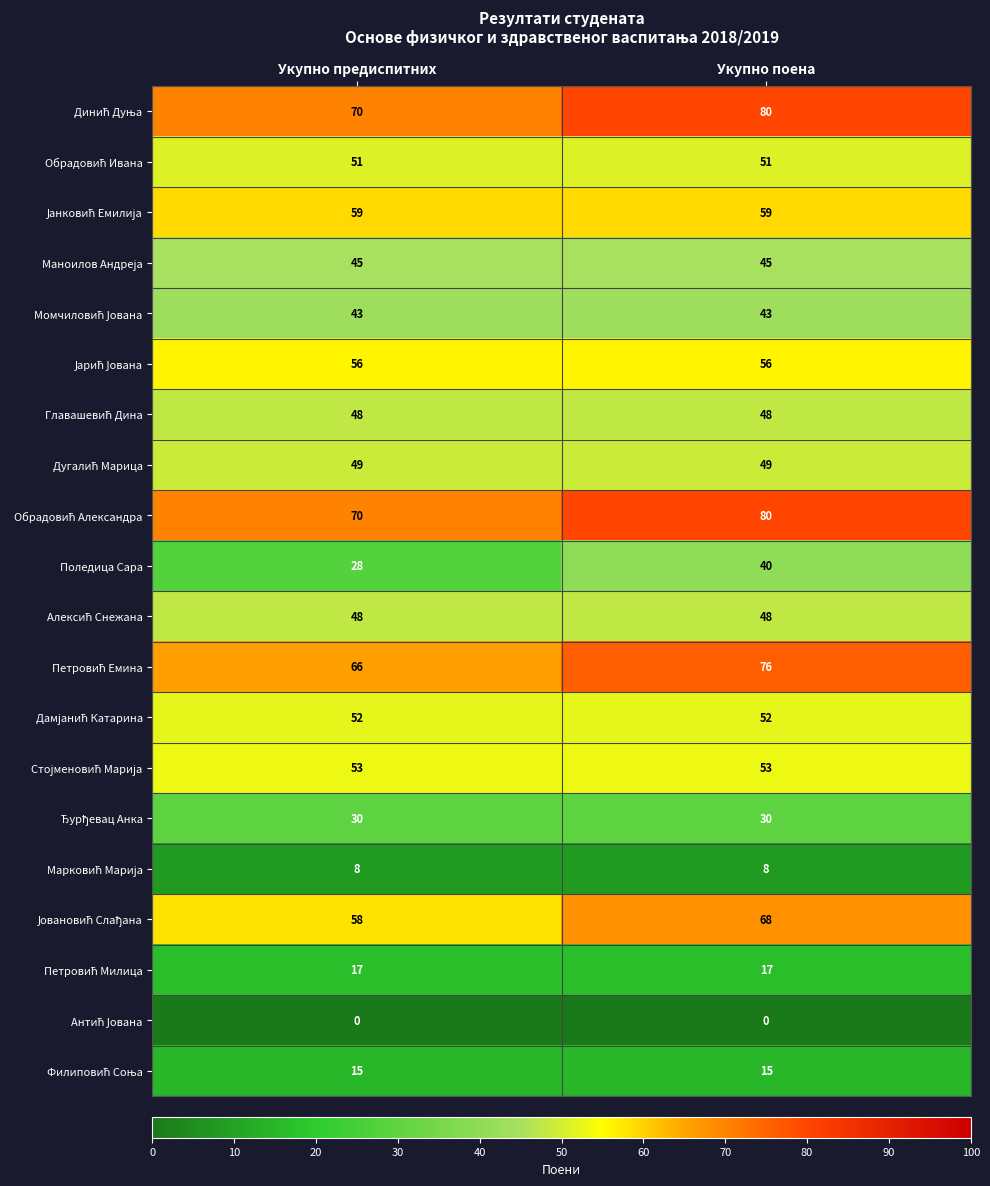

What is the total value across all series at Укупно поена?

918